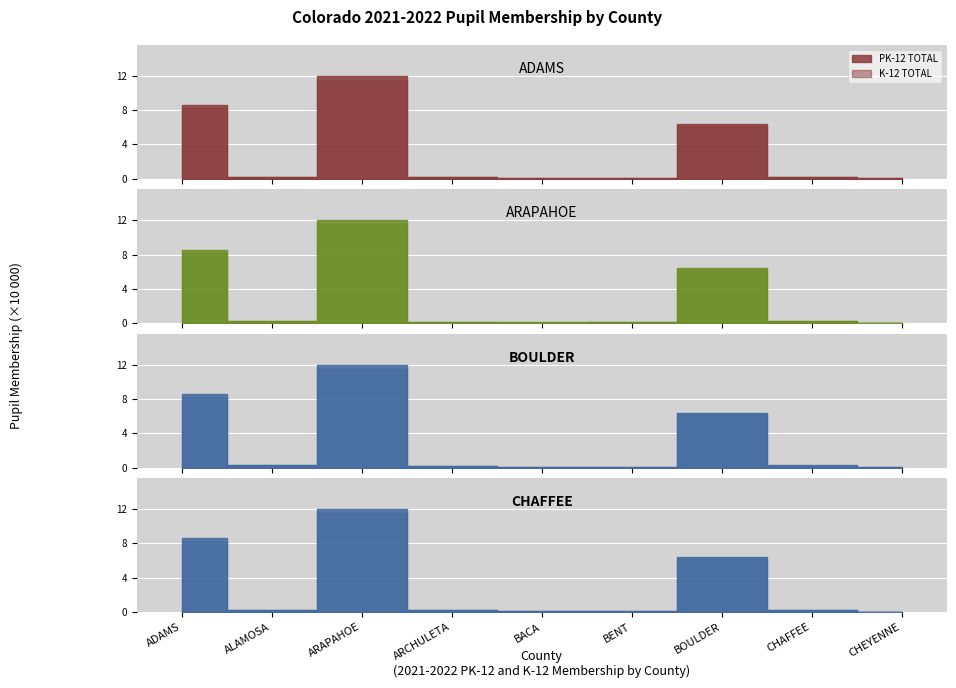

True or false: K-12 TOTAL and PK-12 TOTAL intersect in this chart.

False